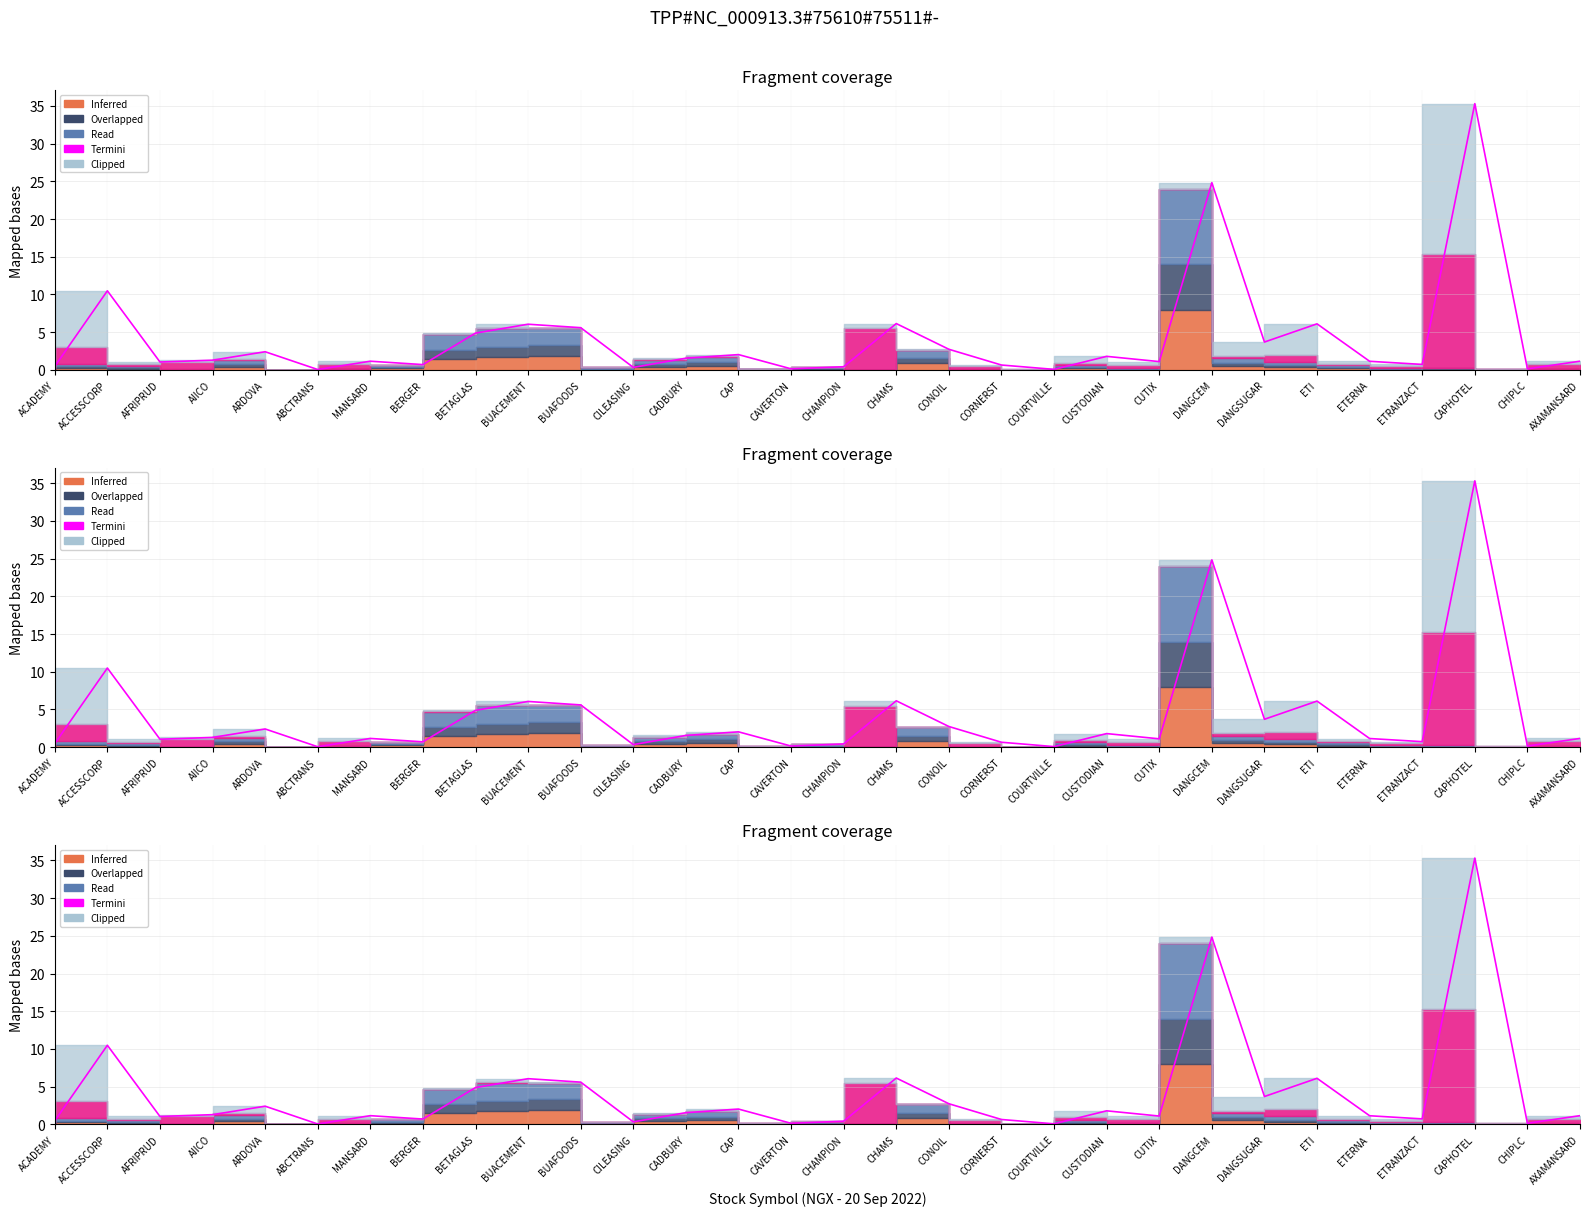

Is this an area chart (filled region under the line)?

No